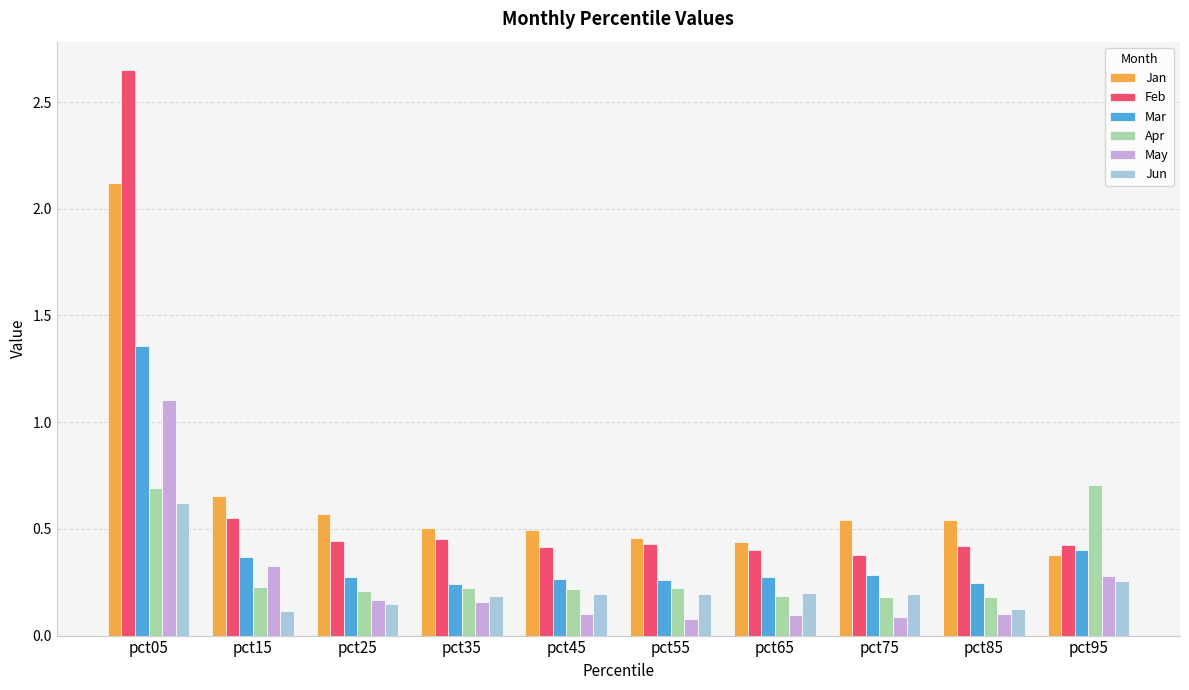

Is it true that Jan equals 0.5 at pct85?

True